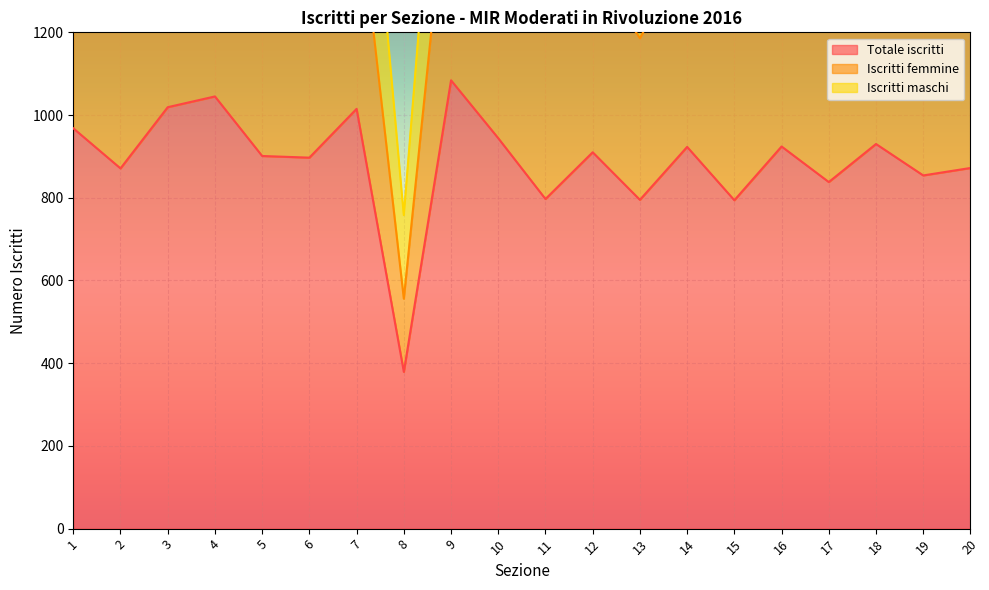

What is the sum of all Totale iscritti values?

17760